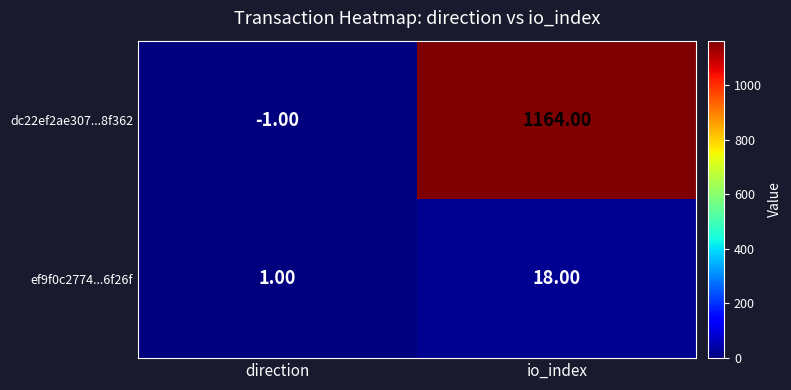

What is the average value of the ef9f0c2774...6f26f series?

10